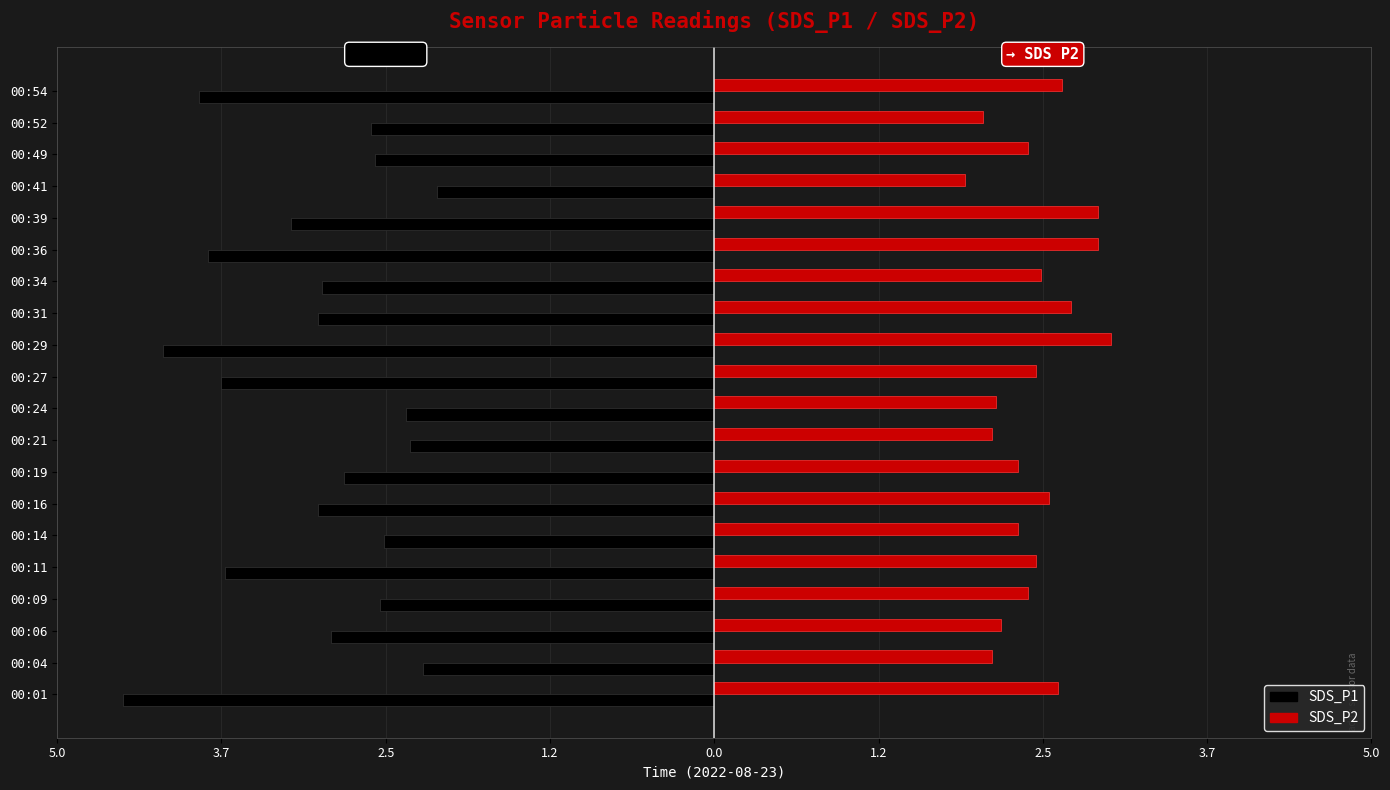

What are all the series names shown in the legend?

SDS_P1, SDS_P2